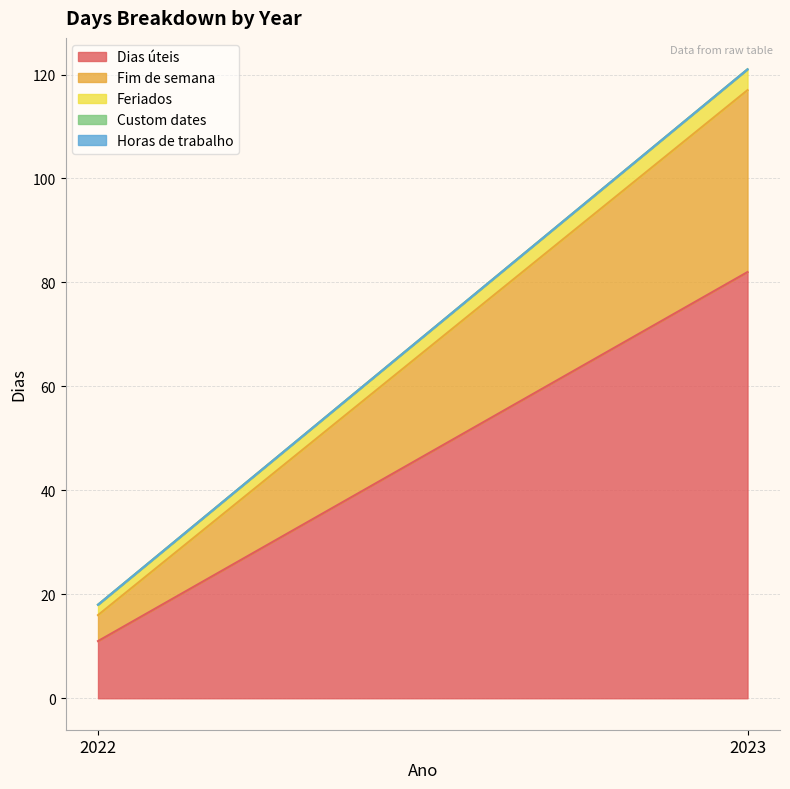

Reading left to right, extract all data points from this chart.

Dias úteis: 11	82
Fim de semana: 5	35
Feriados: 2	4
Custom dates: 0	0
Horas de trabalho: 0	0